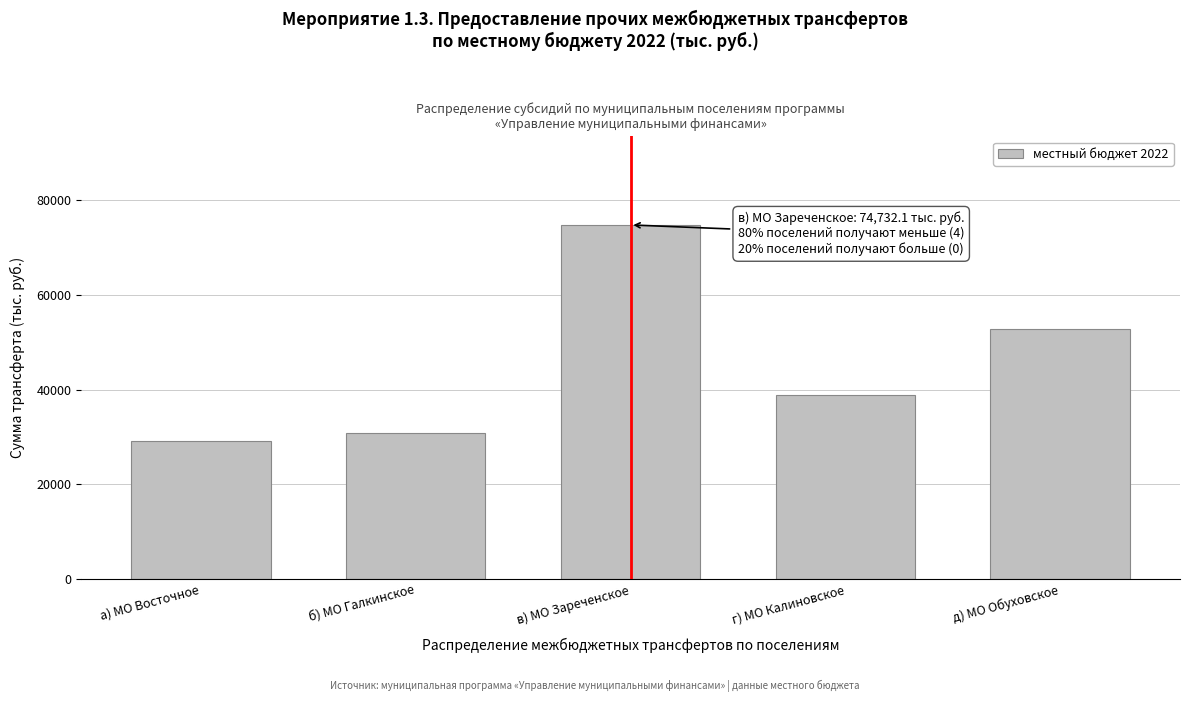

Reading right to left, transcribe all the data shown in this chart.

д) МО Обуховское=52879.8	г) МО Калиновское=38821.5	в) МО Зареченское=74732.1	б) МО Галкинское=30907.8	а) МО Восточное=29190.8